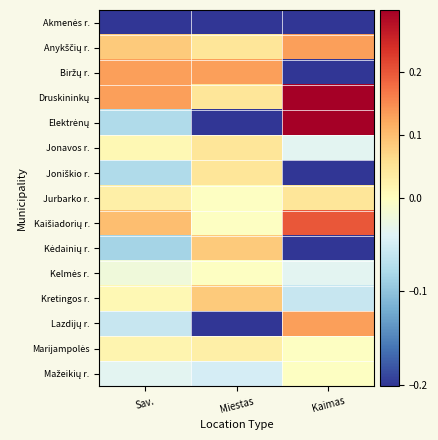

Count the number of categories in the chart.

3